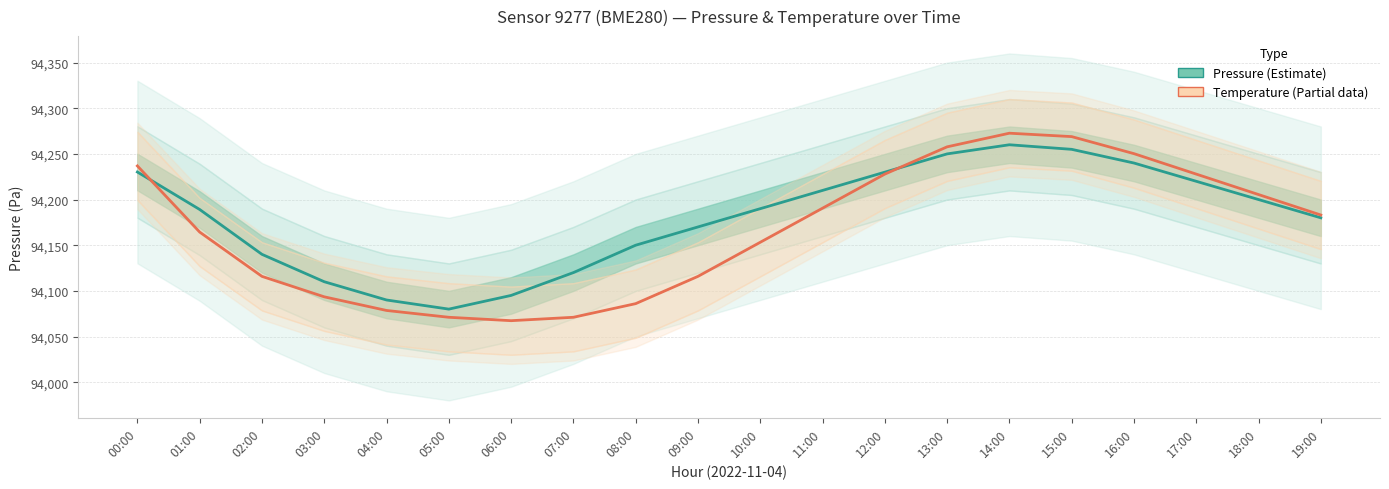

Does the chart have visible grid lines?

Yes